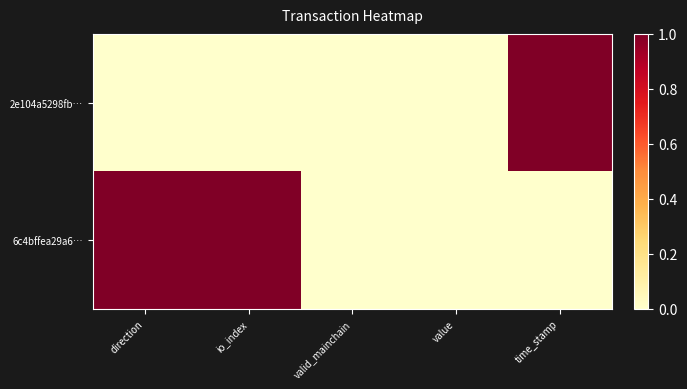

List the series in order of their overall mean, lowest first.

2e104a5298fb…, 6c4bffea29a6…